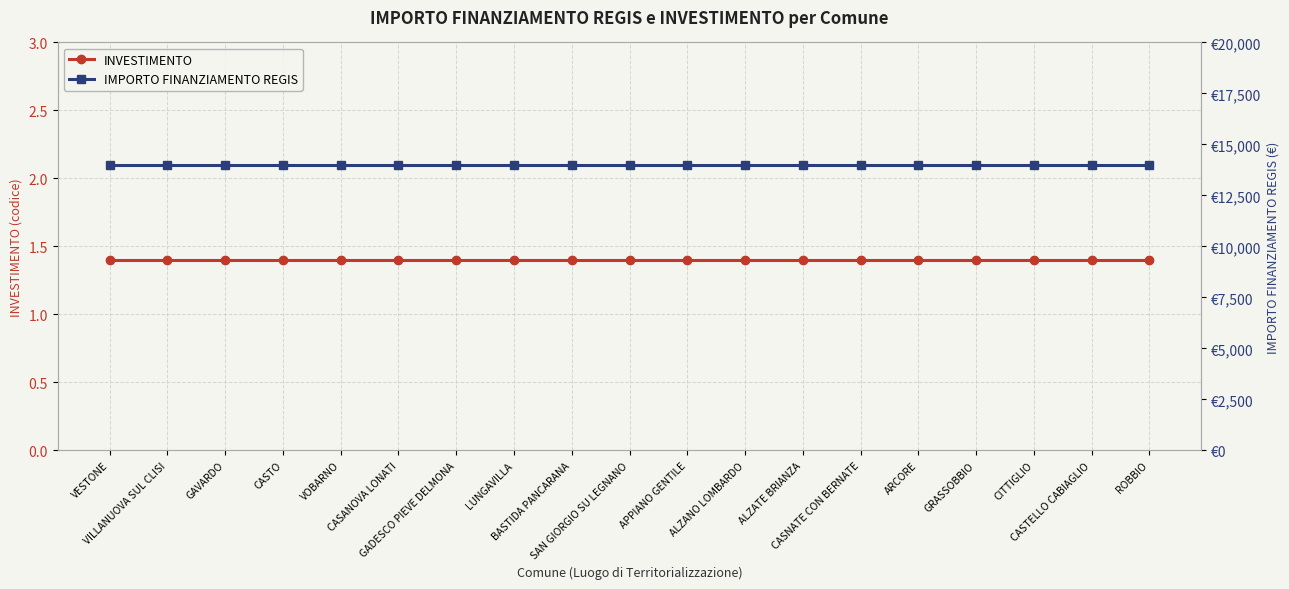

Rank the series by their average value, from highest to lowest.

IMPORTO FINANZIAMENTO REGIS, INVESTIMENTO